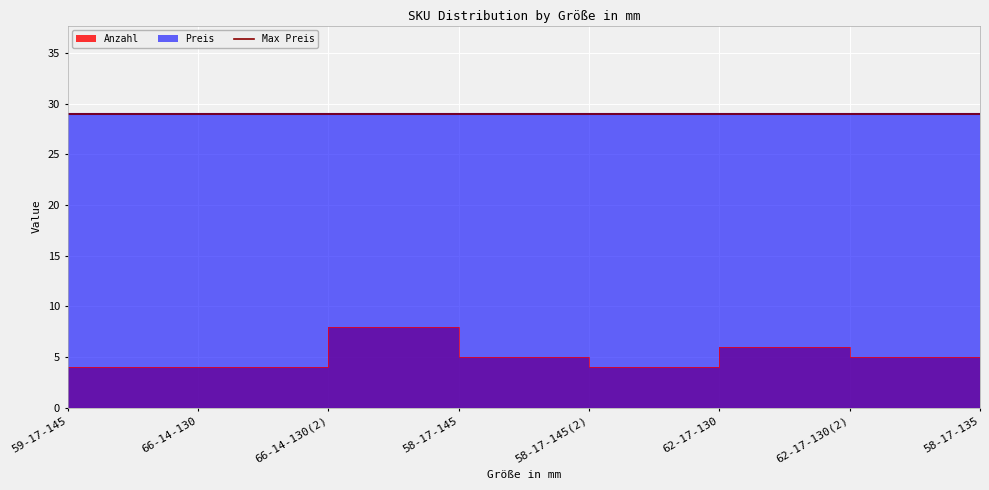

What is the label of the 3rd point from the left?

66-14-130(2)